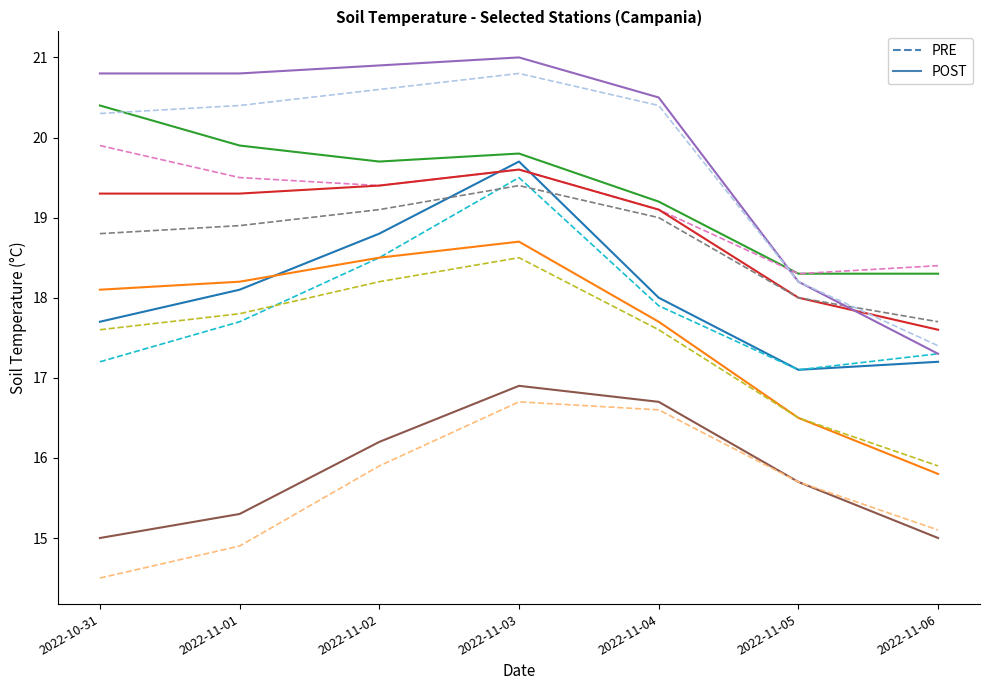

What is the spread (max minus min) of values at 2022-11-01?

5.9